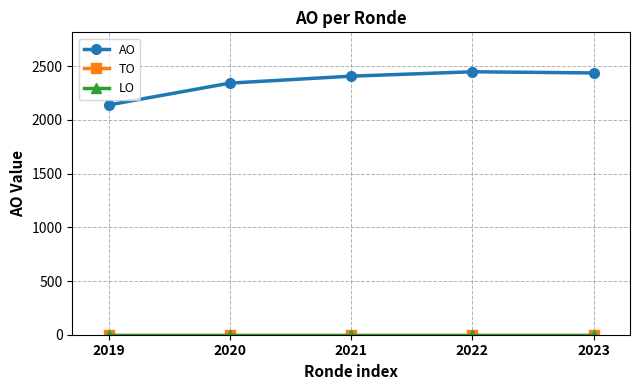

Which has a higher value, 2022 or 2023?

2022